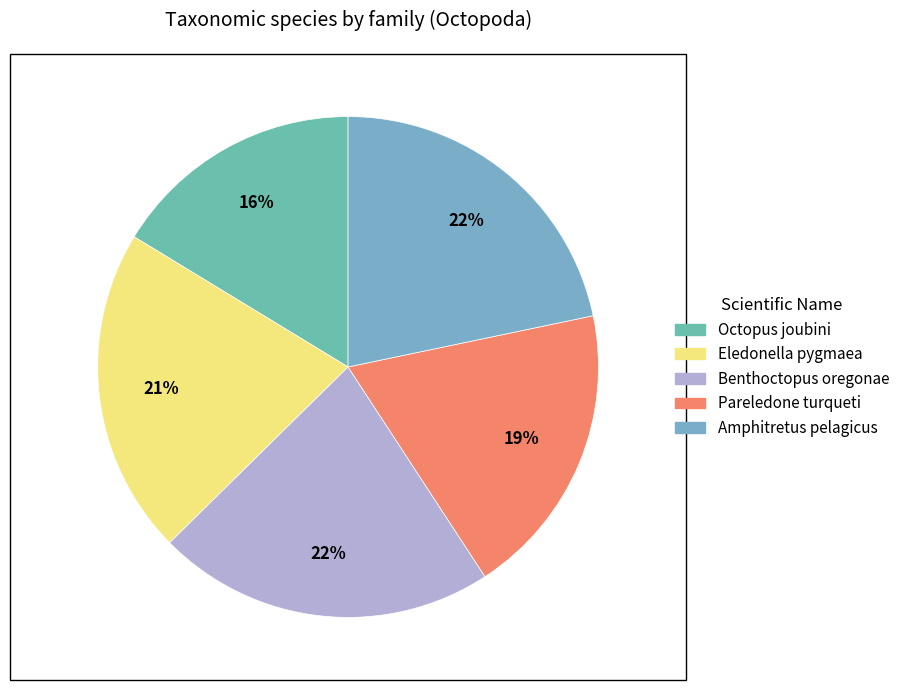

To the nearest percent, what is the difference between the Pareledone turqueti and Octopus joubini slice percentages?

3%